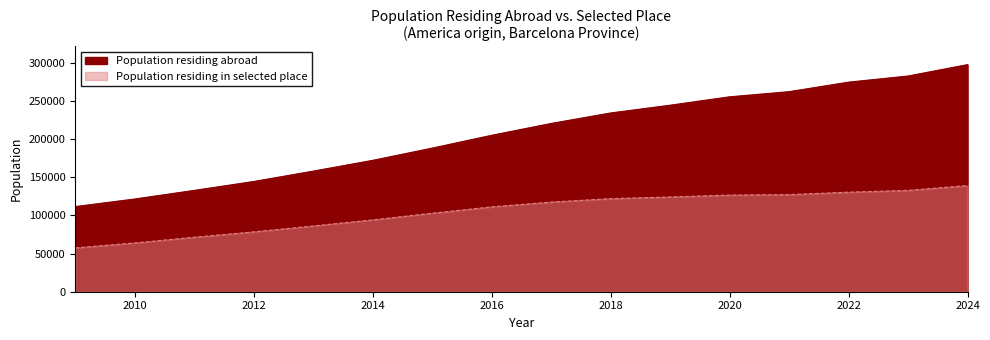

The value of Population residing abroad at 2009 is 111649. True or false?

True